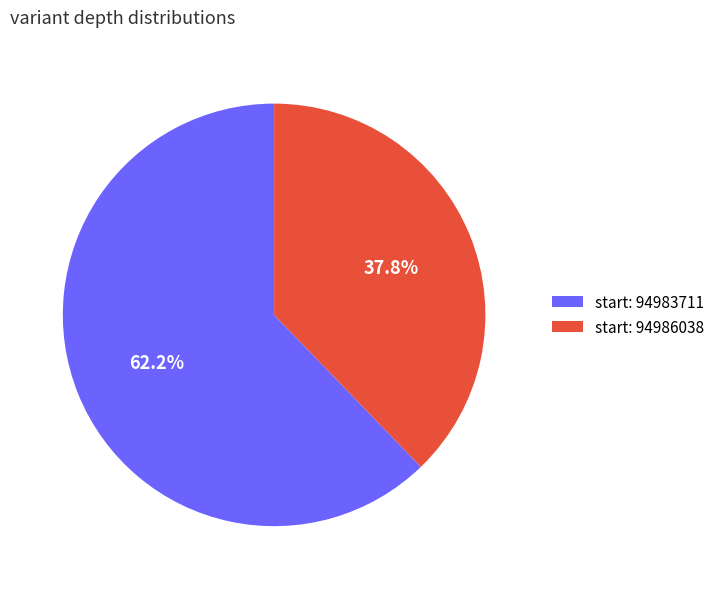

What percentage is NOT represented by start: 94986038?

62.2%